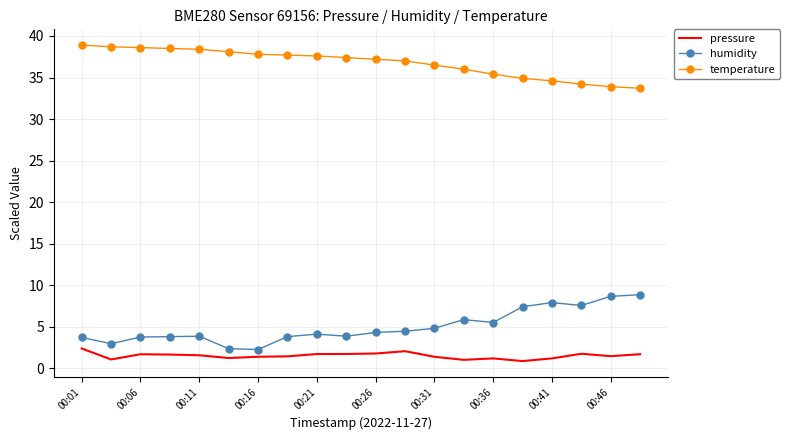

List the series in order of their peak value, lowest first.

pressure, humidity, temperature